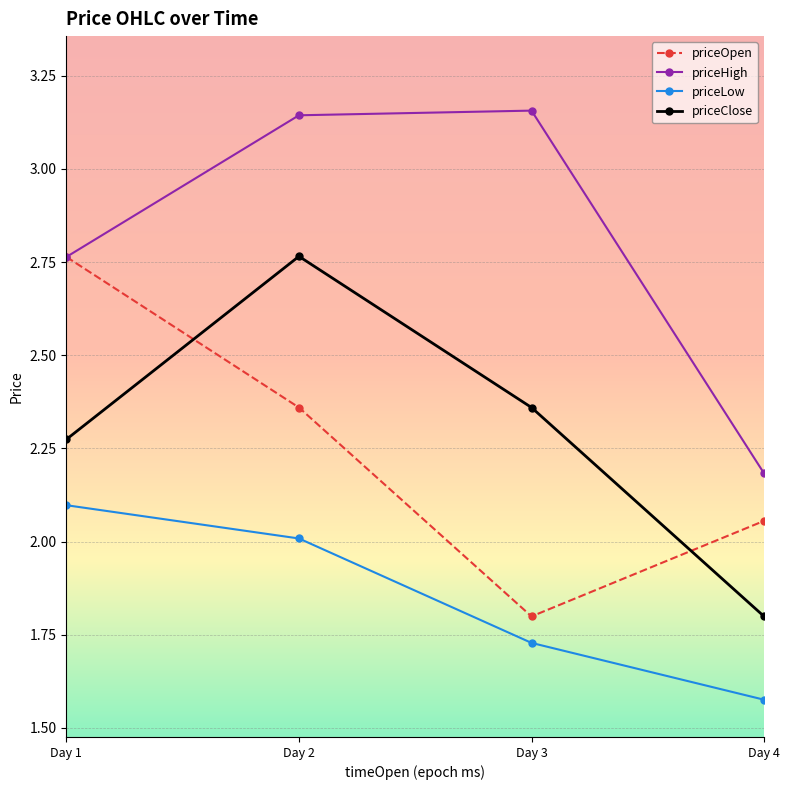

What is the difference between the priceHigh values at Day 4 and Day 1?

0.6